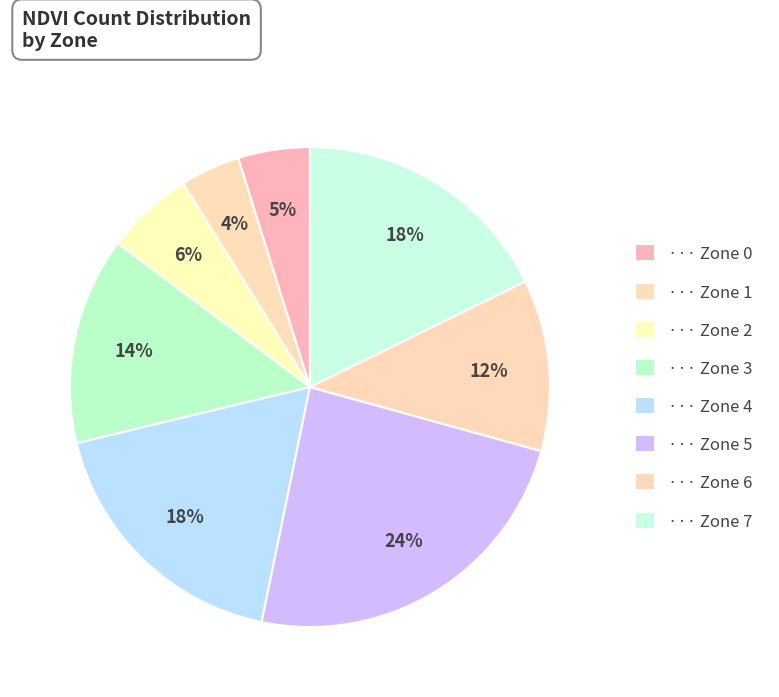

How many slices are in this pie chart?

8